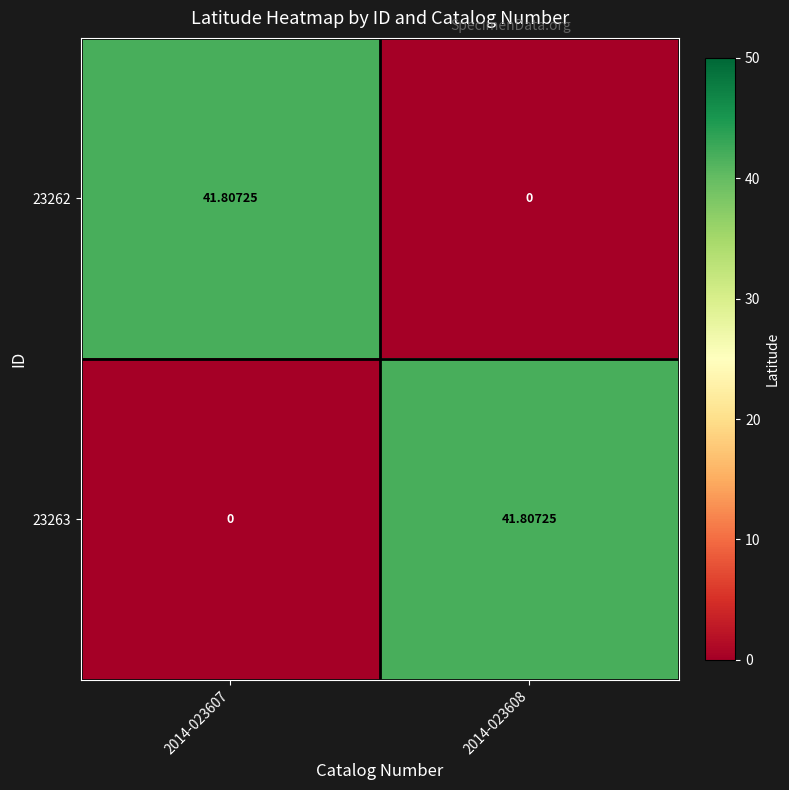

How many distinct data groups are displayed?

2